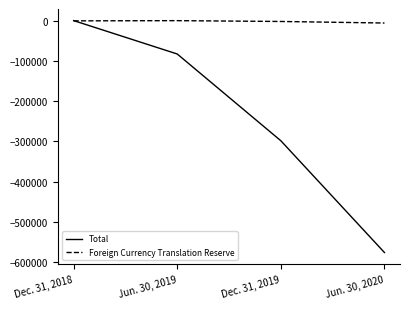

What is the highest value of the Foreign Currency Translation Reserve series?

321